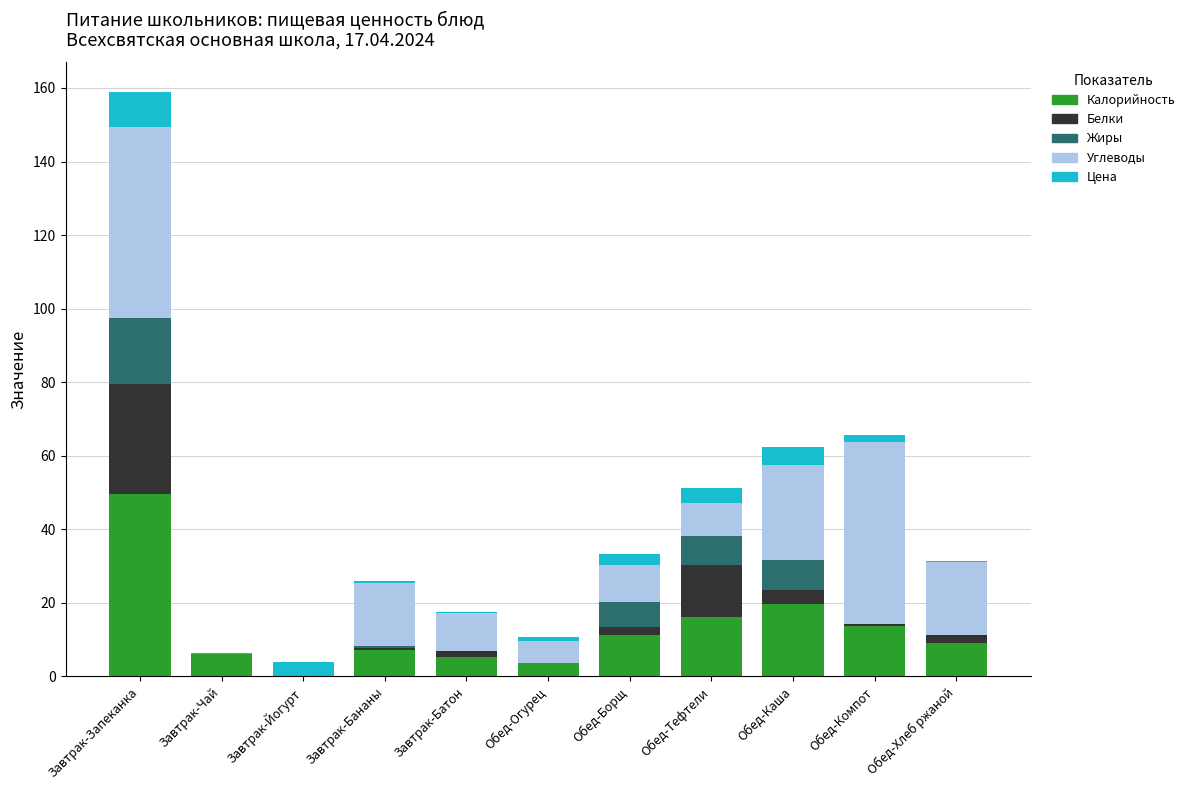

What is the sum of the Калорийность values at Обед-Каша and Завтрак-Запеканка?

69.2